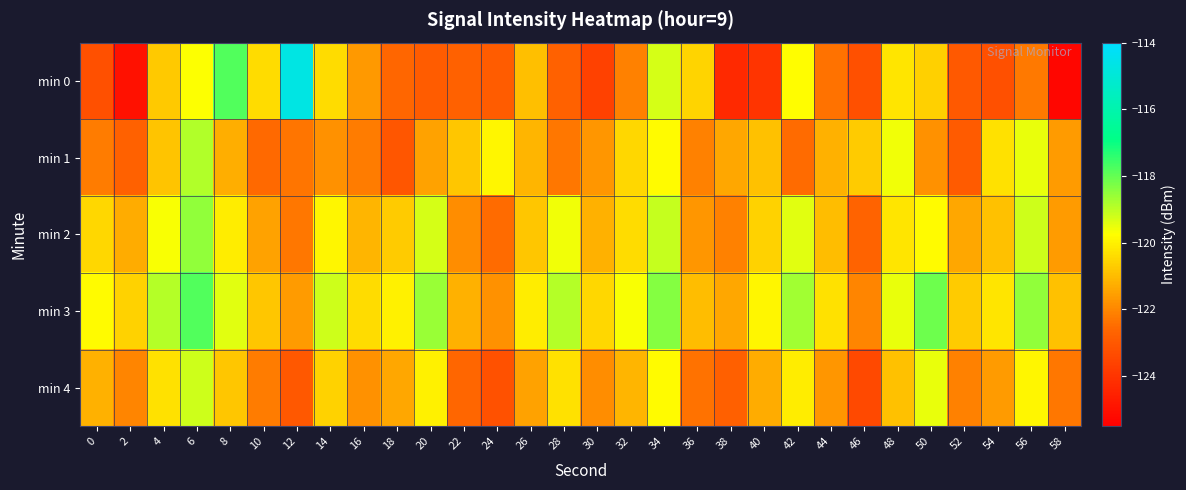

Count the number of data series in this chart.

5